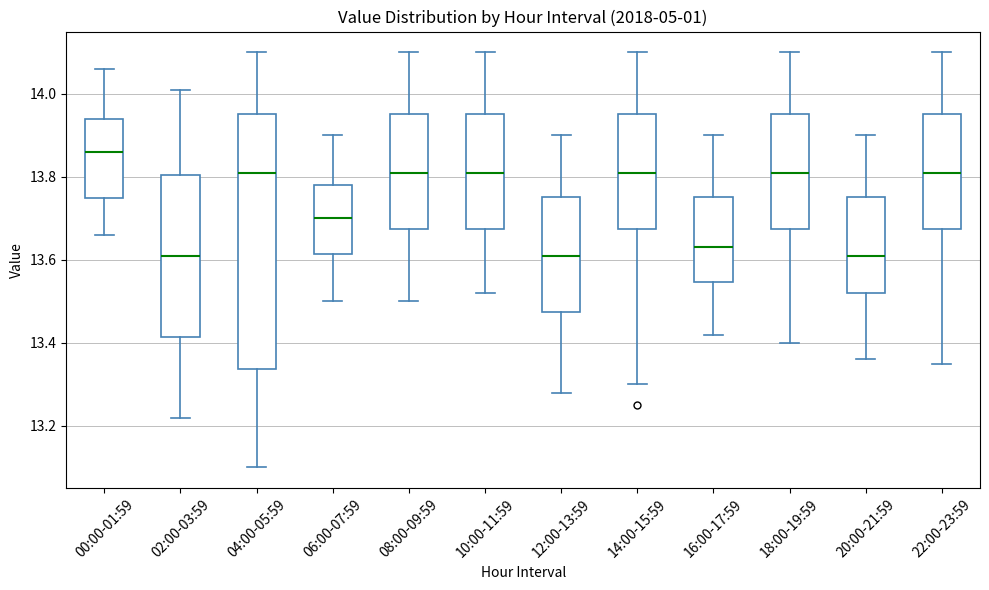

Reading left to right, read every box against the y-axis: the position of its median line, the range the box covers, and the ends of its whiskers. The values are not printed on the chart, so give them approximately, as read against the axis.

00:00-01:59: median 13.86, box 13.76 to 13.94, whiskers 13.66 to 14.06
02:00-03:59: median 13.62, box 13.42 to 13.80, whiskers 13.22 to 14.02
04:00-05:59: median 13.82, box 13.34 to 13.96, whiskers 13.10 to 14.10
06:00-07:59: median 13.70, box 13.62 to 13.78, whiskers 13.50 to 13.90
08:00-09:59: median 13.82, box 13.68 to 13.96, whiskers 13.50 to 14.10
10:00-11:59: median 13.82, box 13.68 to 13.96, whiskers 13.52 to 14.10
12:00-13:59: median 13.62, box 13.48 to 13.76, whiskers 13.28 to 13.90
14:00-15:59: median 13.82, box 13.68 to 13.96, whiskers 13.30 to 14.10
16:00-17:59: median 13.64, box 13.54 to 13.76, whiskers 13.42 to 13.90
18:00-19:59: median 13.82, box 13.68 to 13.96, whiskers 13.40 to 14.10
20:00-21:59: median 13.62, box 13.52 to 13.76, whiskers 13.36 to 13.90
22:00-23:59: median 13.82, box 13.68 to 13.96, whiskers 13.36 to 14.10